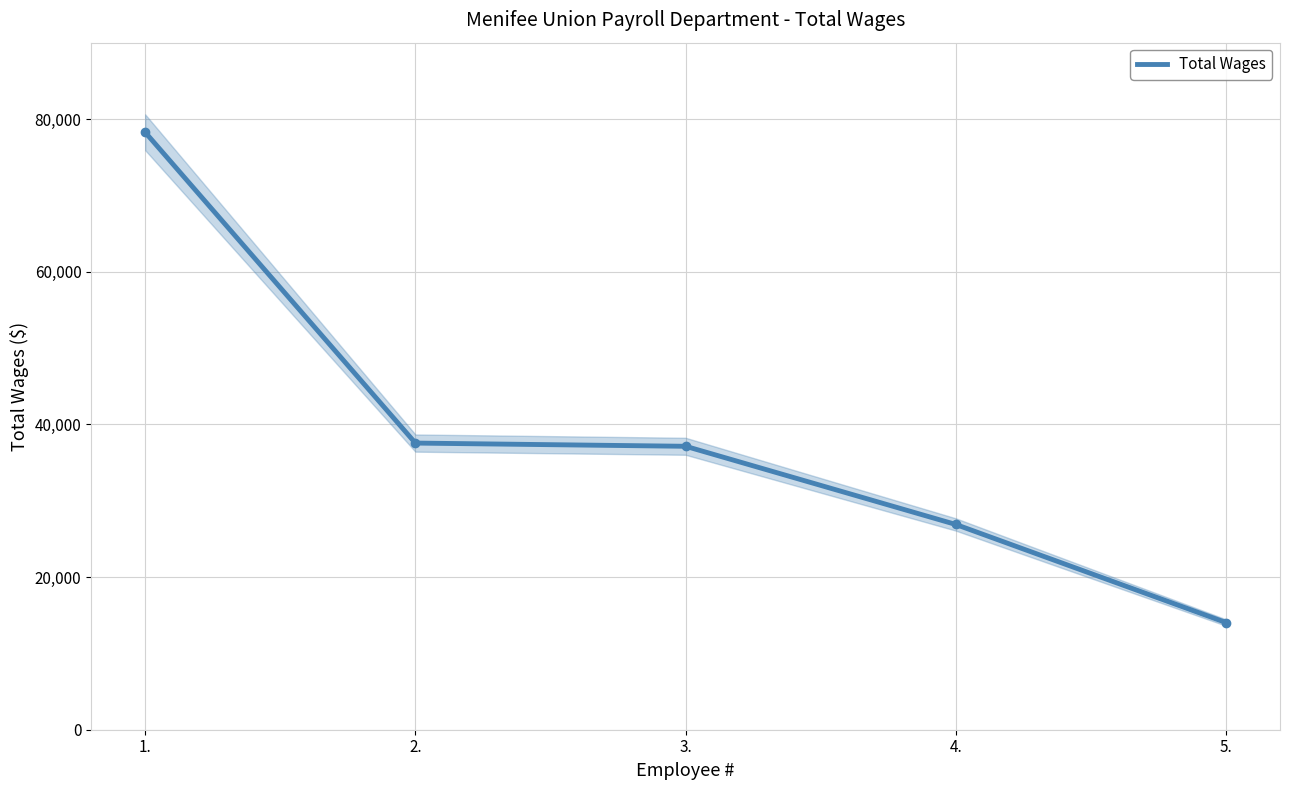

True or false: there are more than 0 points higher than both neighbors.

False